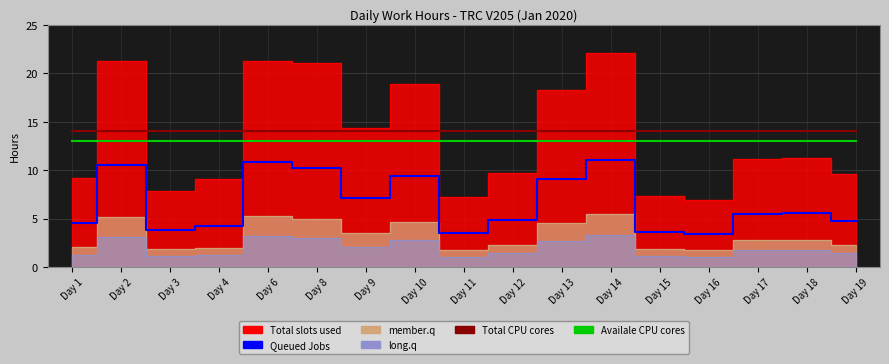

True or false: Availale CPU cores has more than 0 points higher than both neighbors.

False